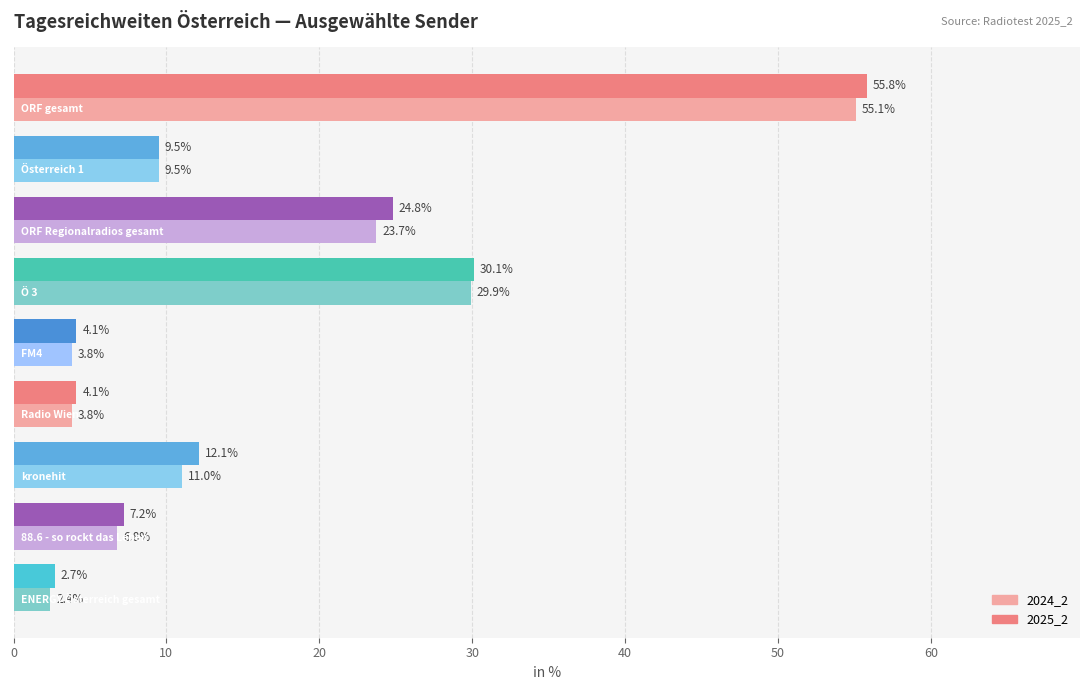

What is the average value of the 2025_2 series?

16.7